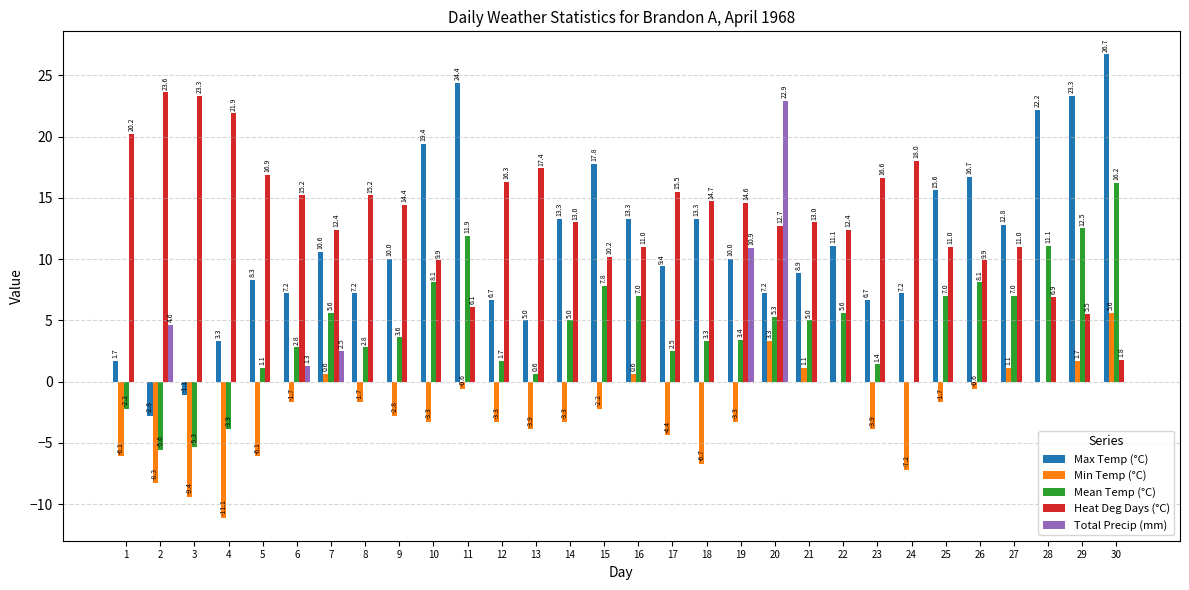

What is the maximum value shown in the chart?

26.7